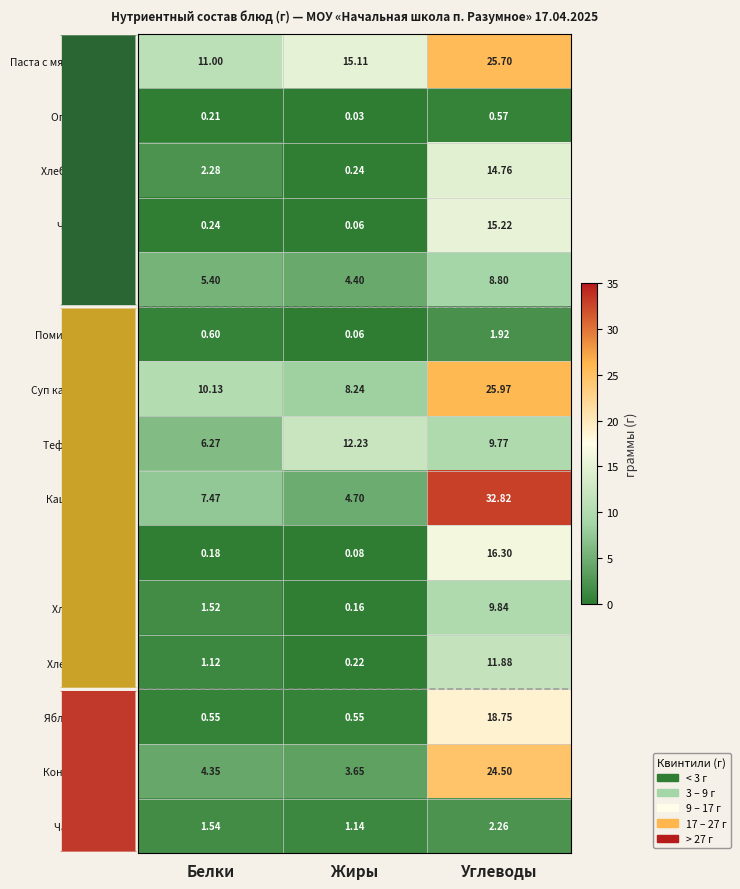

Which series has the widest spread of values?

Каша гречневая